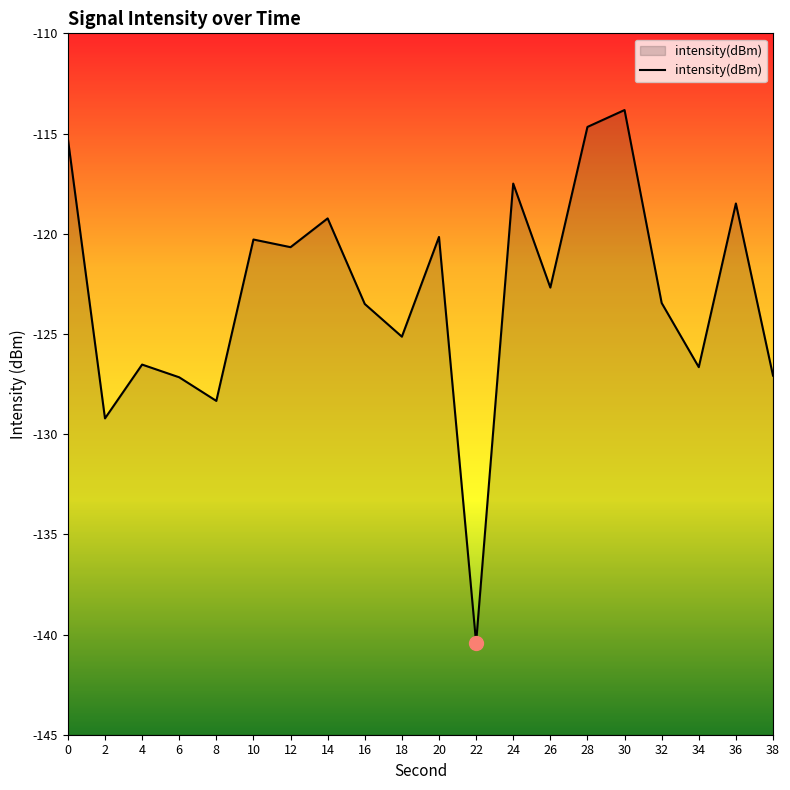

The chart shows a value of -126.7 at 34. True or false?

True